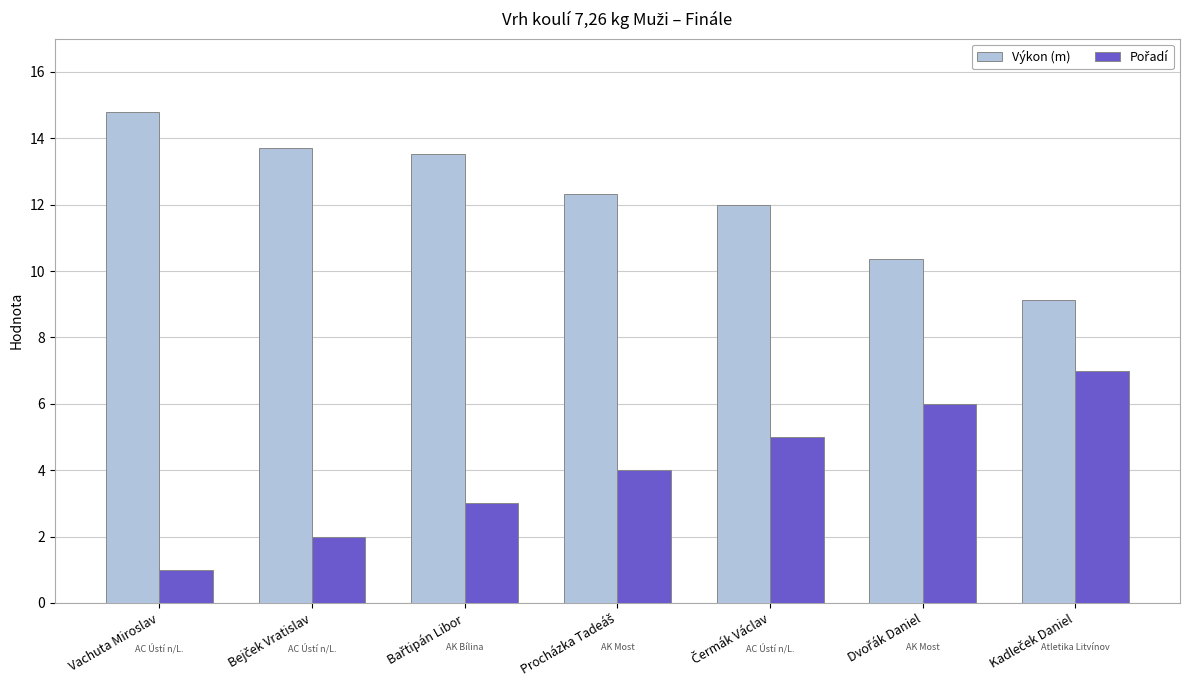

What is the smallest value displayed?

1.0